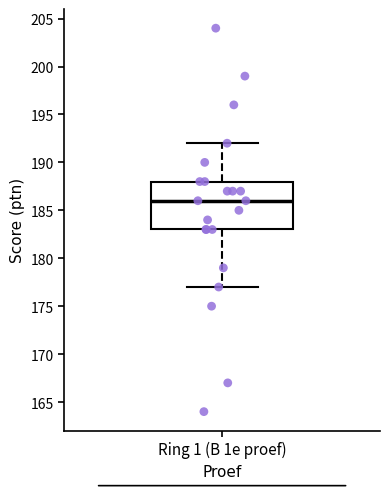

Transcribe this box plot: give where the median line is, the range the box spans, and where the two whiskers end, as read against the y-axis. The values are not printed on the chart, so give them approximately, as read against the axis.

median 186, box 183 to 188, whiskers 177 to 192